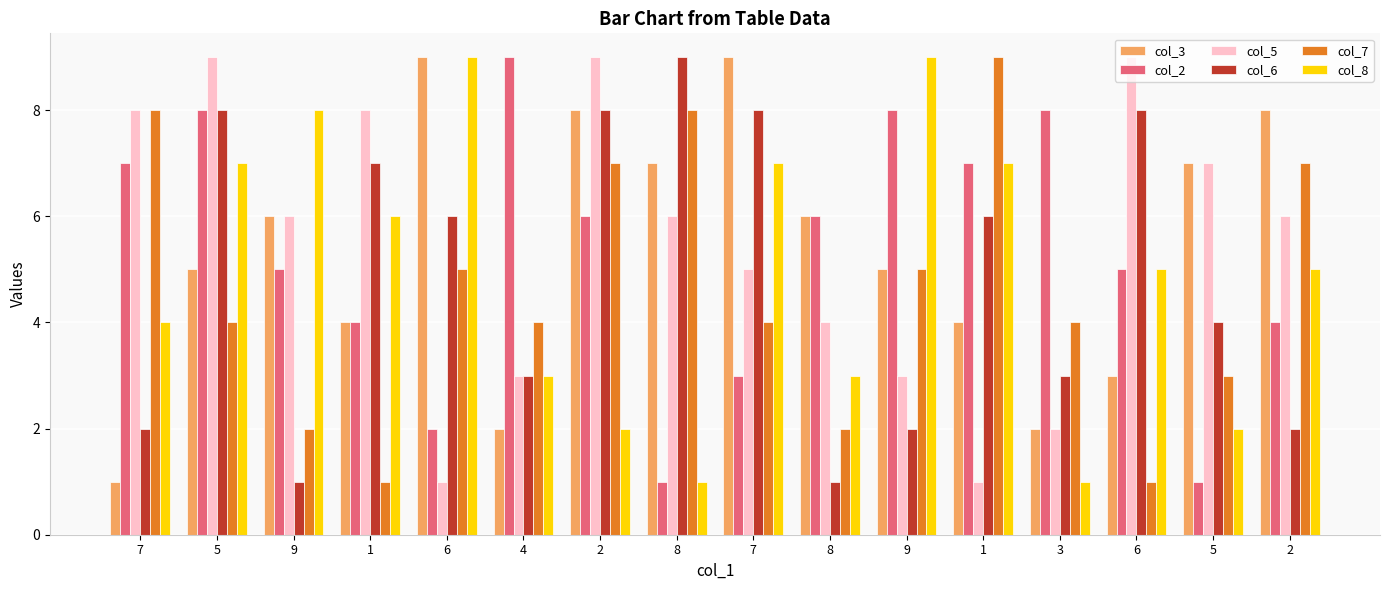

At which label does col_2 reach its minimum?

8